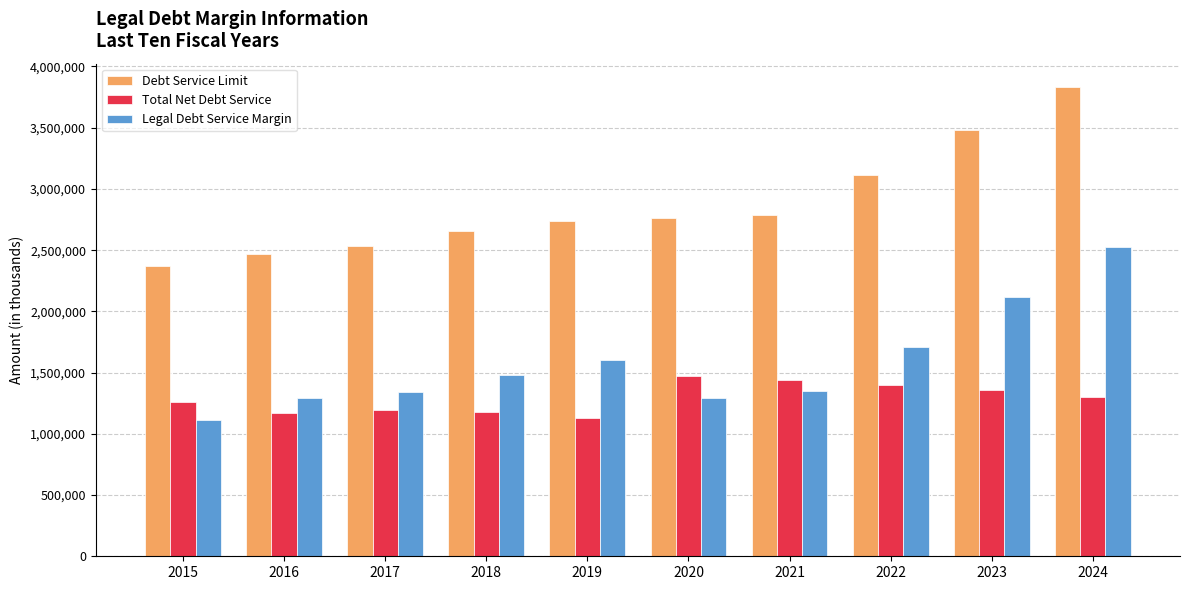

Are the bars grouped side by side (vs. stacked)?

Yes